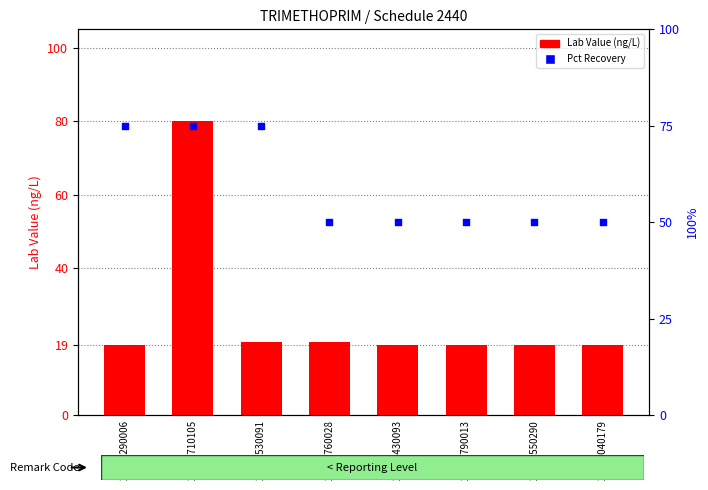

Is the value of Lab Value at 20142530091 greater than the value of Pct Recovery at 20141710105?

No